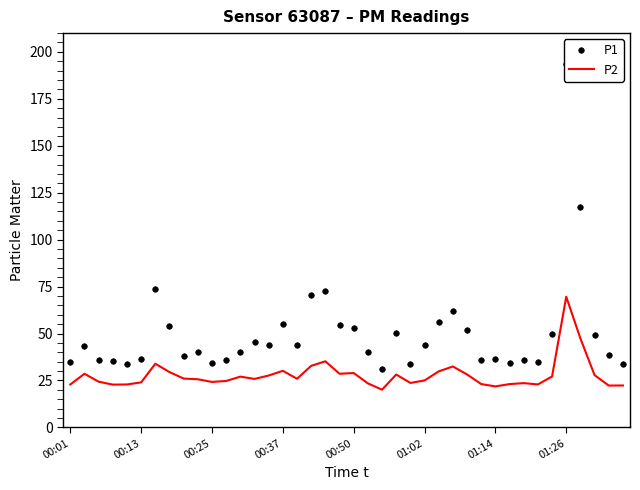

What value does the P2 series have at 01:02?

25.0